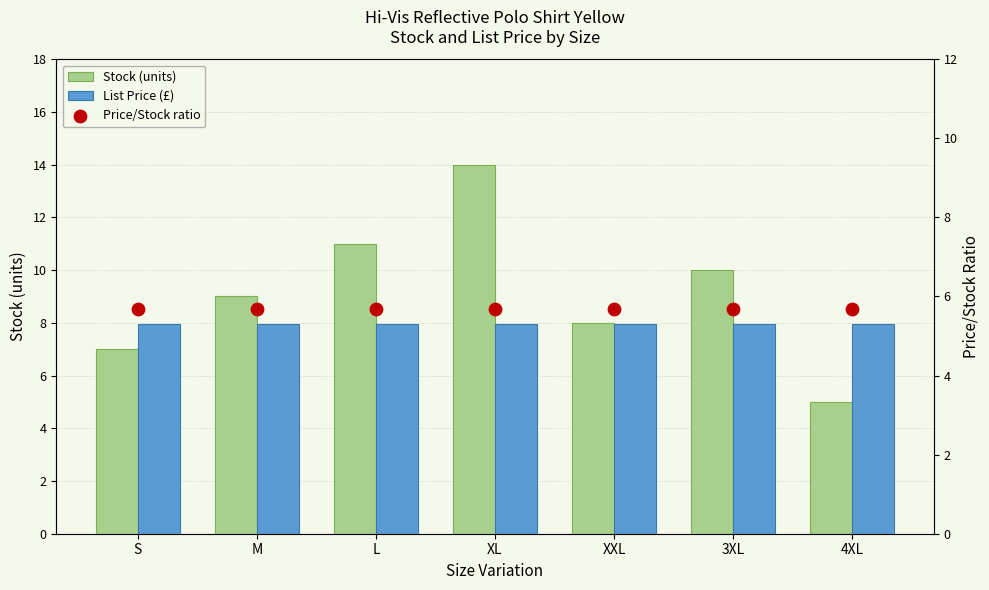

Which series has the largest total across all categories?

Stock (units)